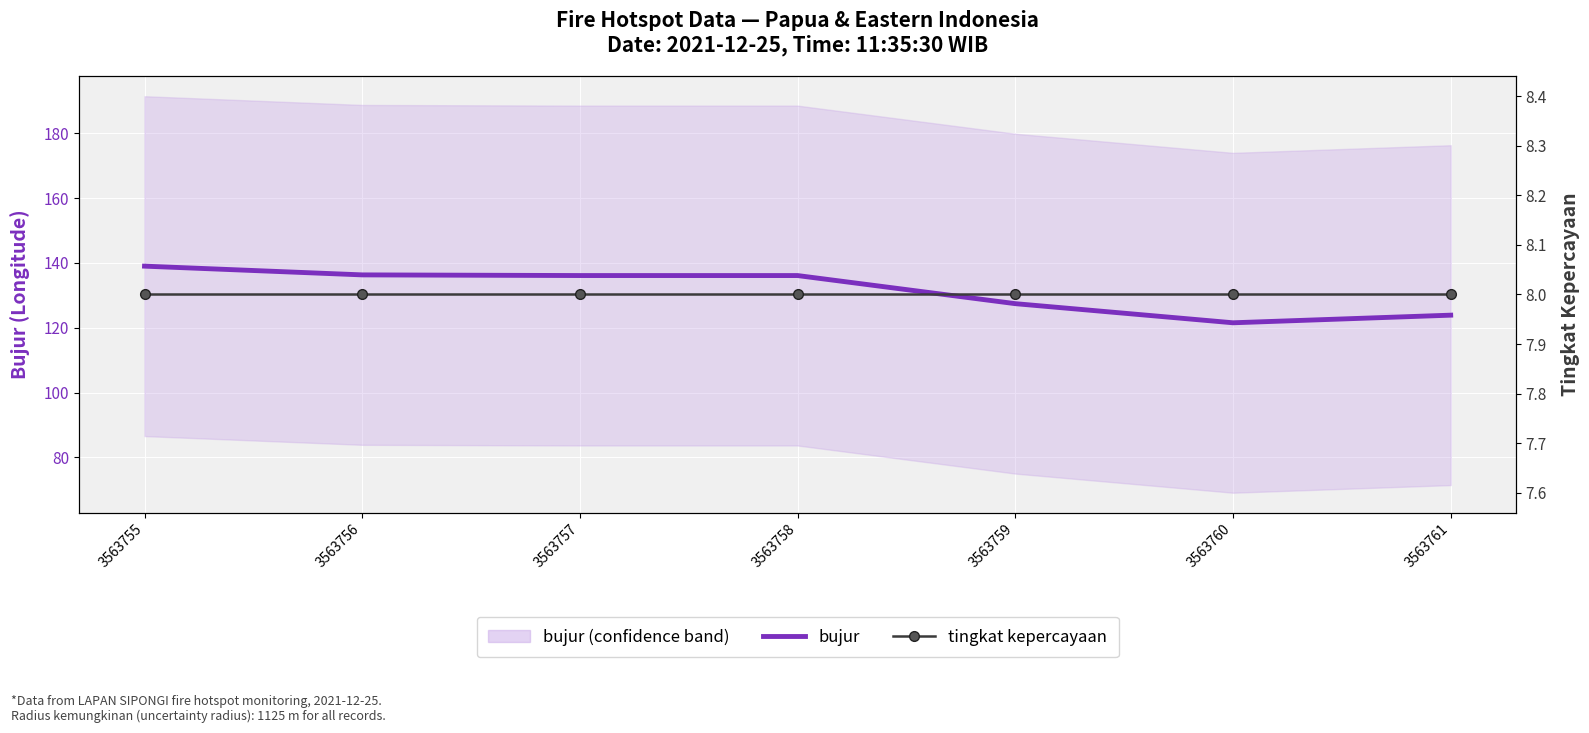

How many lines are shown in the chart?

2